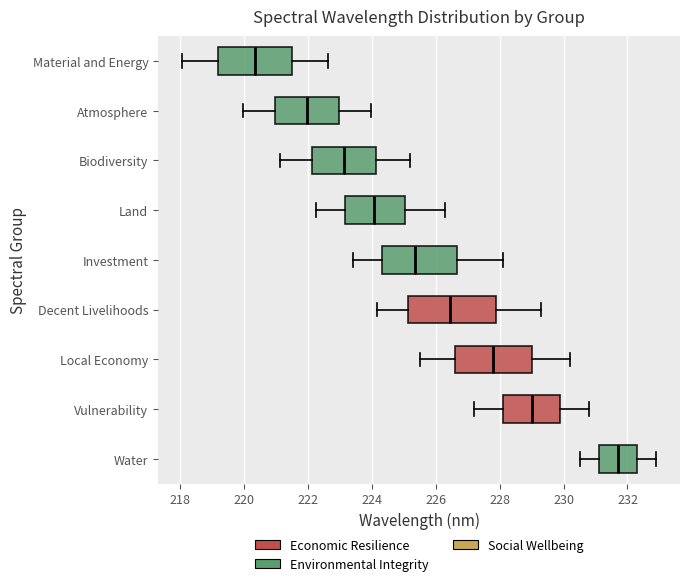

Which box has the furthest to the left median line?

Material and Energy